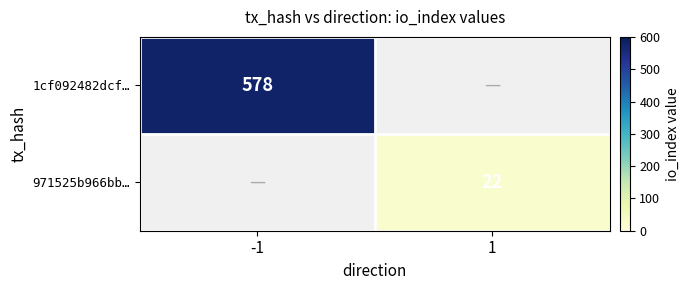

What is the minimum value shown in the chart?

22.0